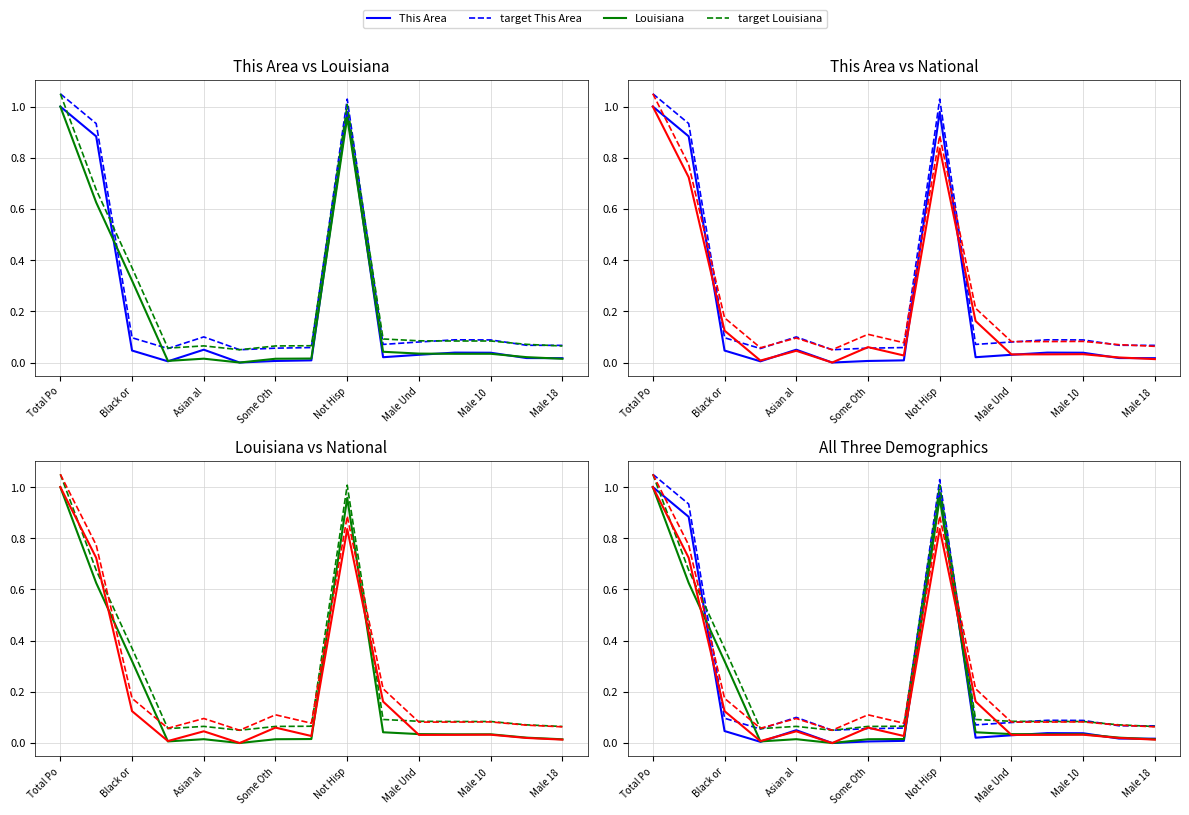

Reading left to right, what are all the values shown in this chart?

This Area: 1.0	0.9	0.0	0.0	0.1	0.0	0.0	0.0	1.0	0.0	0.0	0.0	0.0	0.0	0.0
target This Area: 1.1	0.9	0.1	0.1	0.1	0.1	0.1	0.1	1.0	0.1	0.1	0.1	0.1	0.1	0.1
Louisiana: 1.0	0.6	0.3	0.0	0.0	0.0	0.0	0.0	1.0	0.0	0.0	0.0	0.0	0.0	0.0
target Louisiana: 1.1	0.7	0.4	0.1	0.1	0.1	0.1	0.1	1.0	0.1	0.1	0.1	0.1	0.1	0.1
National: 1.0	0.7	0.1	0.0	0.0	0.0	0.1	0.0	0.8	0.2	0.0	0.0	0.0	0.0	0.0
target National: 1.1	0.8	0.2	0.1	0.1	0.1	0.1	0.1	0.9	0.2	0.1	0.1	0.1	0.1	0.1